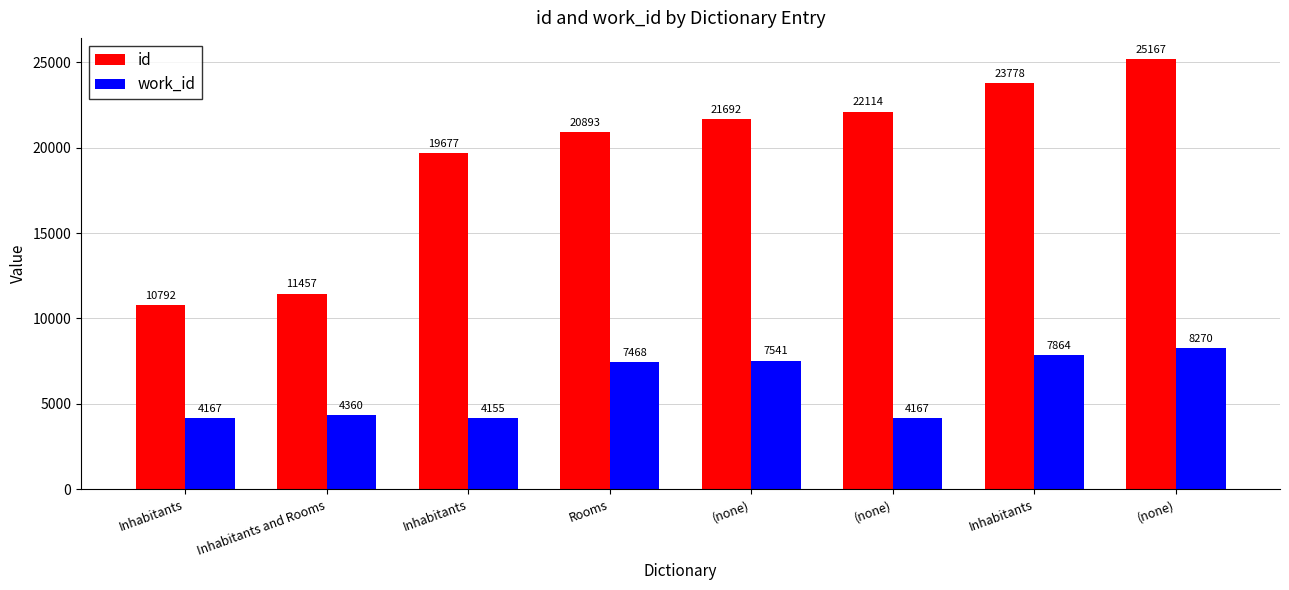

At (none), list the series in order from smallest to largest.

work_id, id